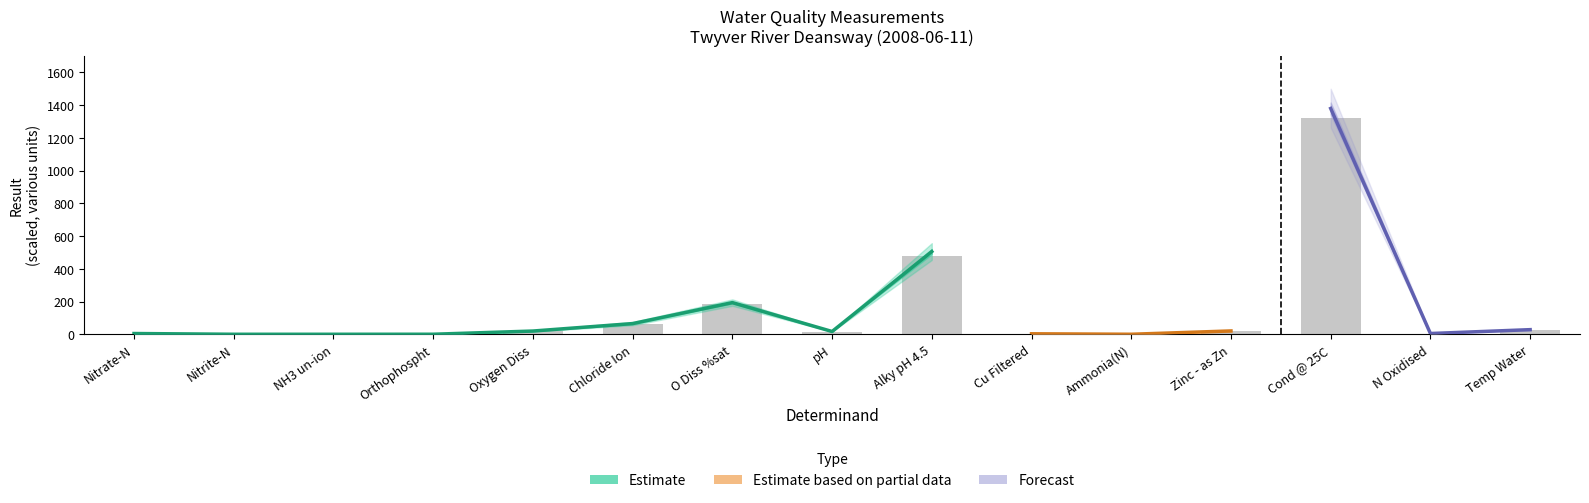

List the labels in order of value, largest first.

Cond @ 25C, Alky pH 4.5, O Diss %sat, Chloride Ion, Temp Water, Oxygen Diss, Zinc - as Zn, pH, Nitrate-N, N Oxidised, Cu Filtered, Orthophospht, Ammonia(N), Nitrite-N, NH3 un-ion